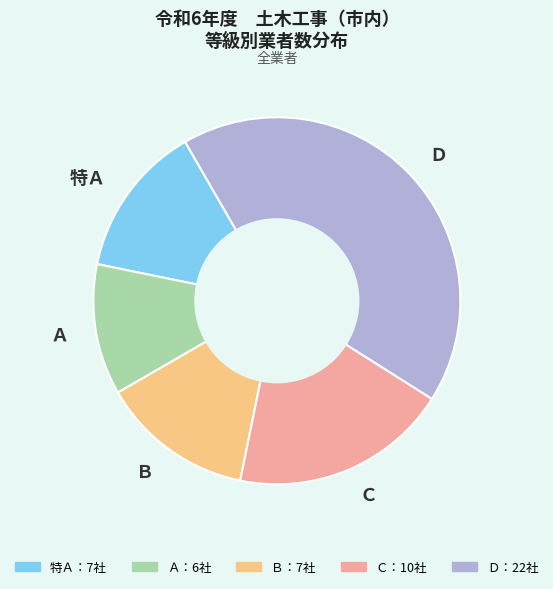

Is 特Ａ the majority of the pie?

No